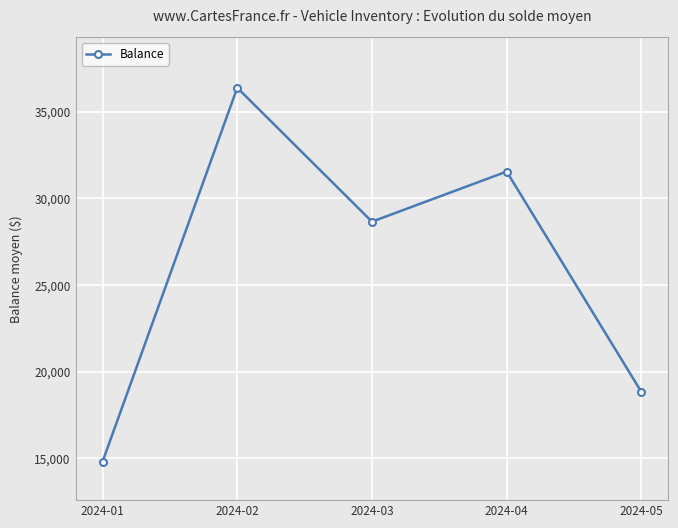

Does the chart display data point markers on the line(s)?

Yes